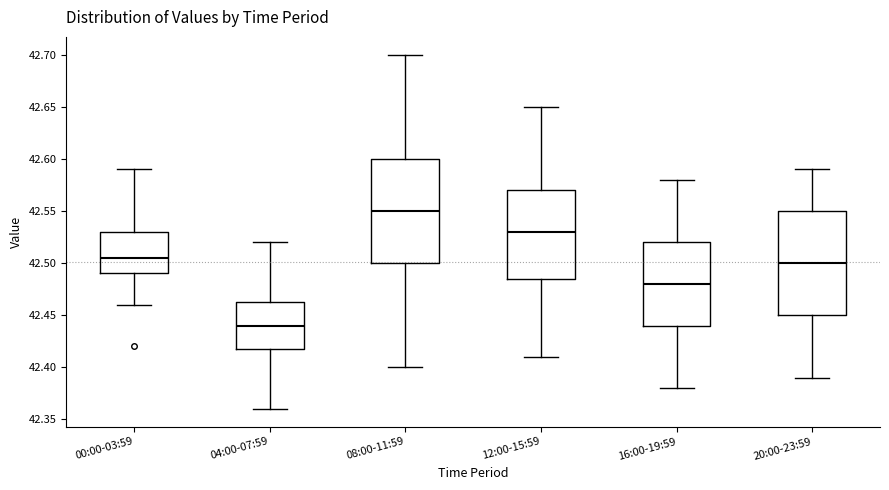

Where is the upper edge of the box for 04:00-07:59 on the y-axis? The values are not printed on the chart, so give them approximately, as read against the axis.

42.465